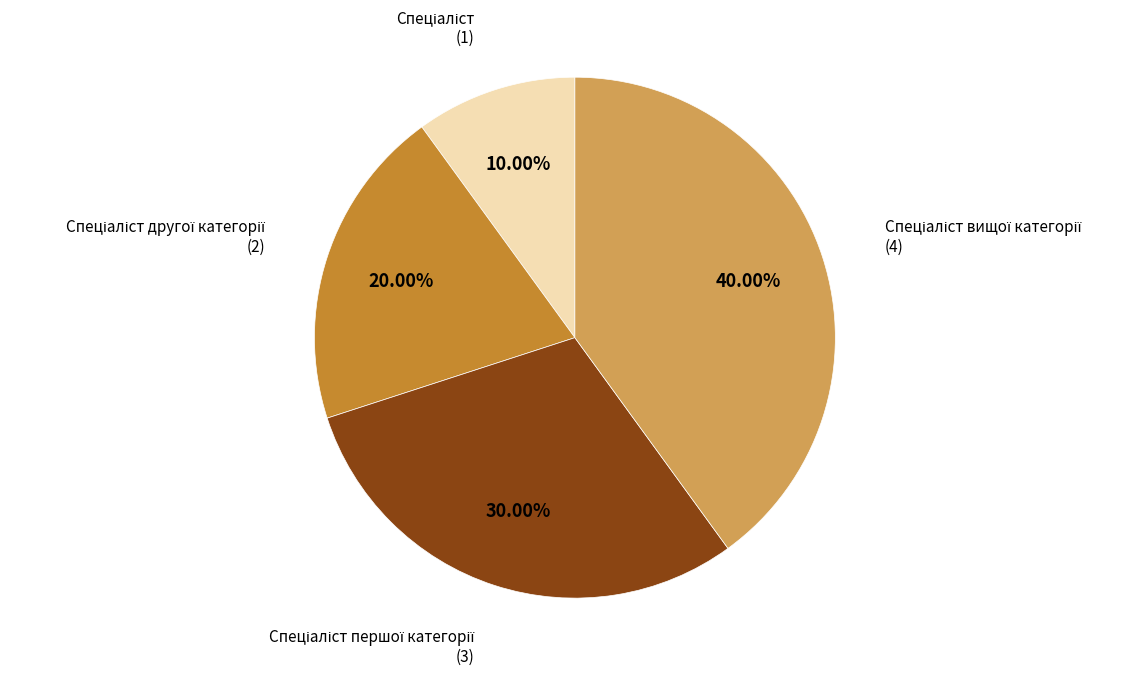

Does any single category account for the majority?

No